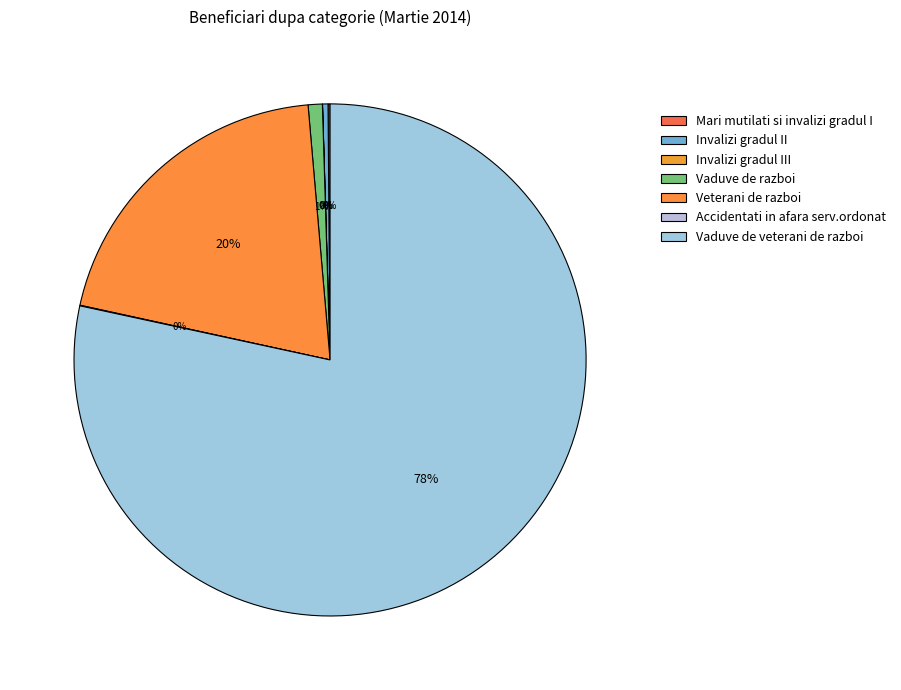

How much of the chart is everything except Invalizi gradul II?

99.7%